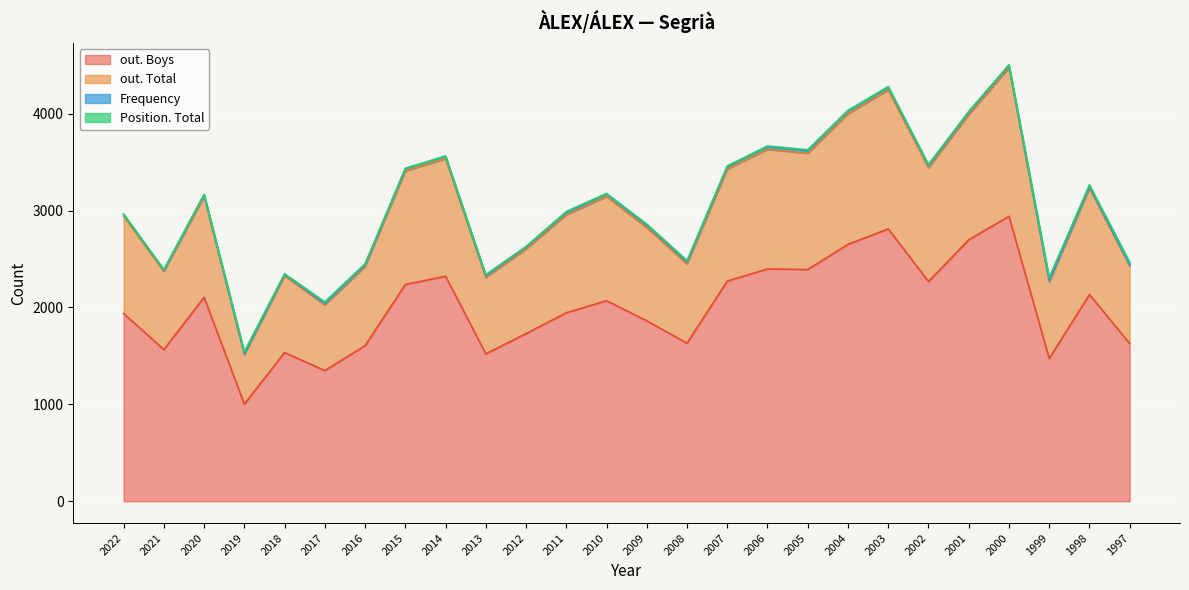

Which category has the lowest value in the out. Boys series?

2019